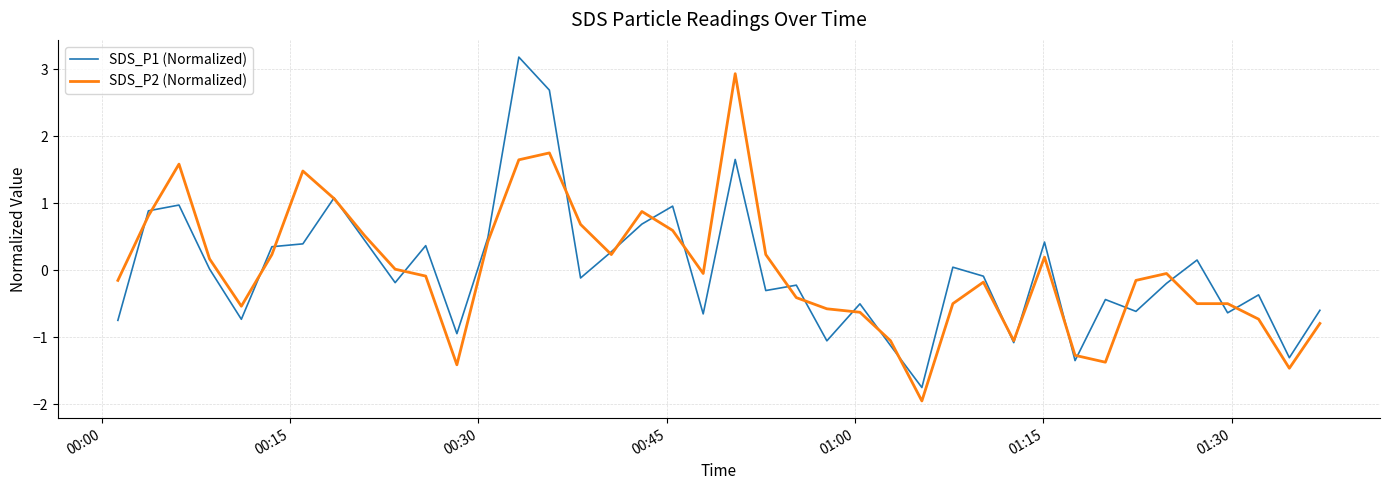

Count the number of data series in this chart.

2